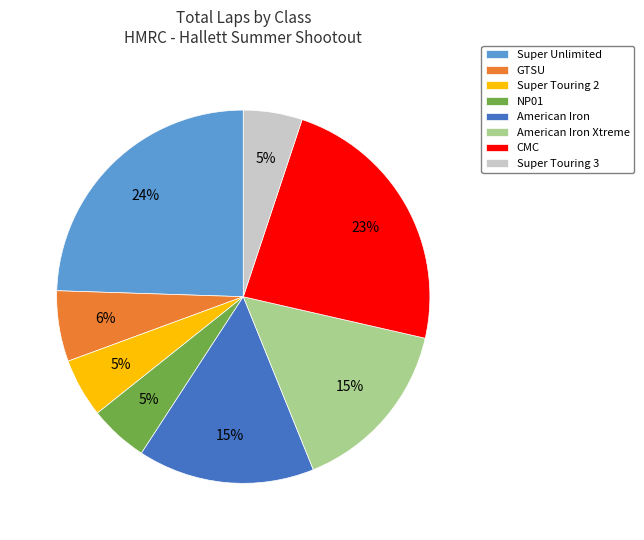

To the nearest percent, what is the average slice percentage?

12%